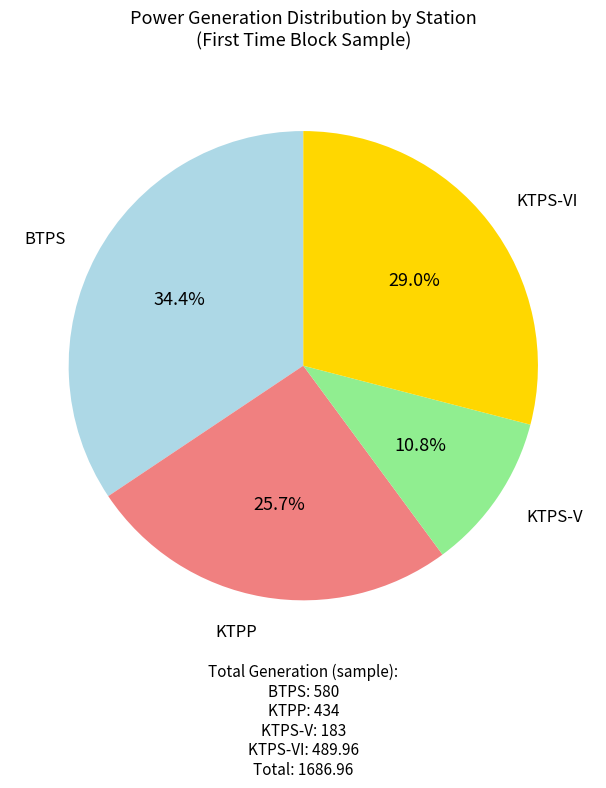

Is there a majority slice in this chart?

No